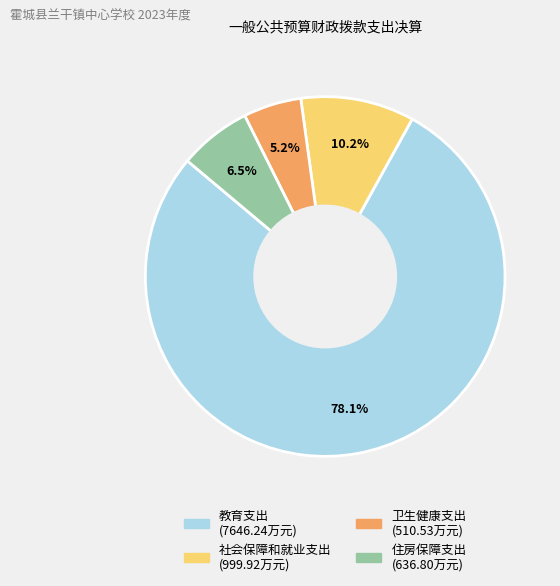

Rank the categories by value from lowest to highest.

卫生健康支出, 住房保障支出, 社会保障和就业支出, 教育支出